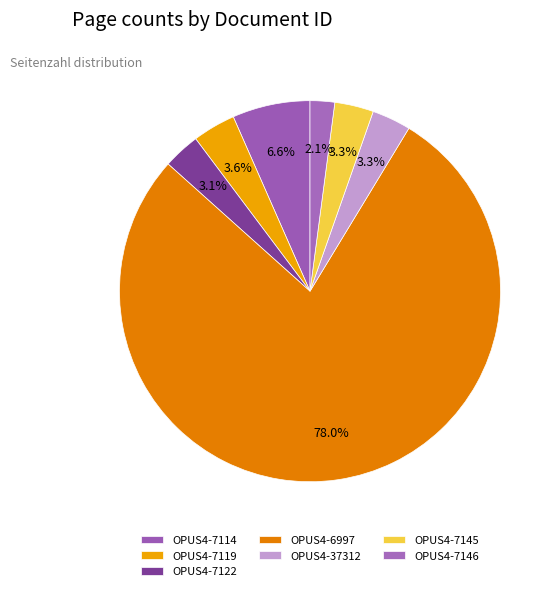

How many slices are in this pie chart?

7